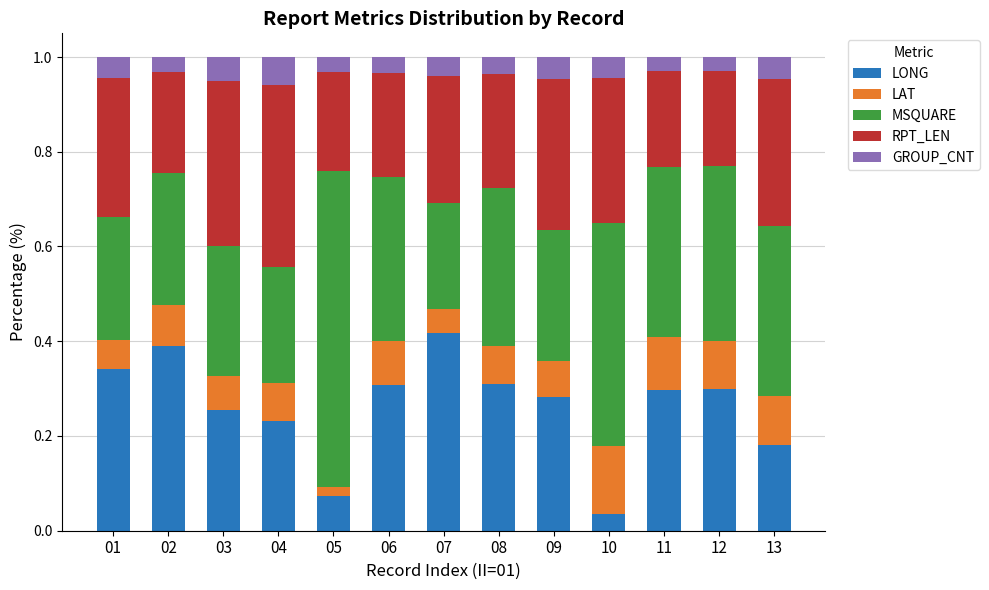

At which label does LONG reach its minimum?

10